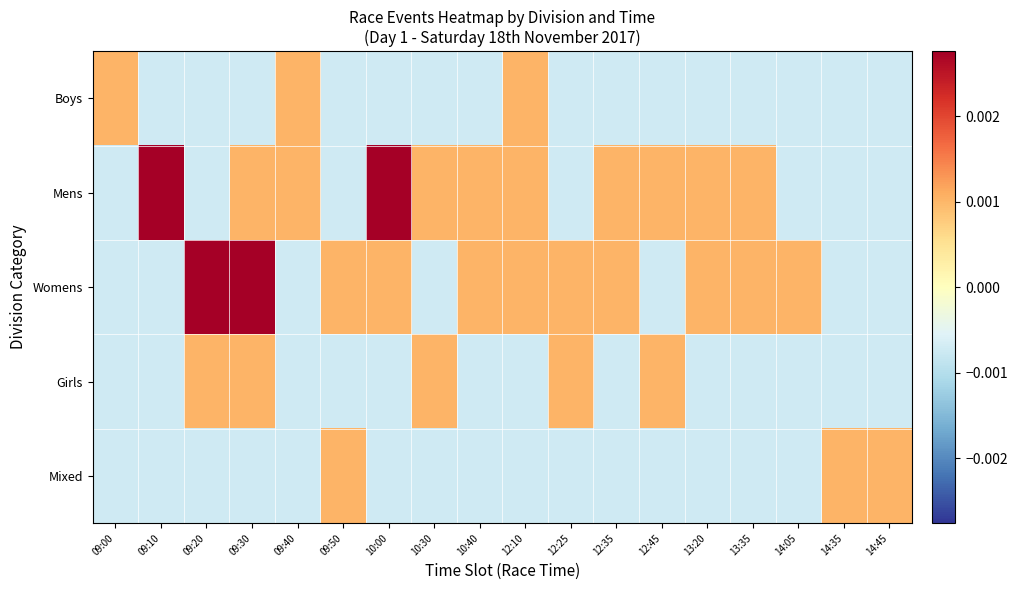

Which series changed the most between 09:00 and 14:05?

Boys